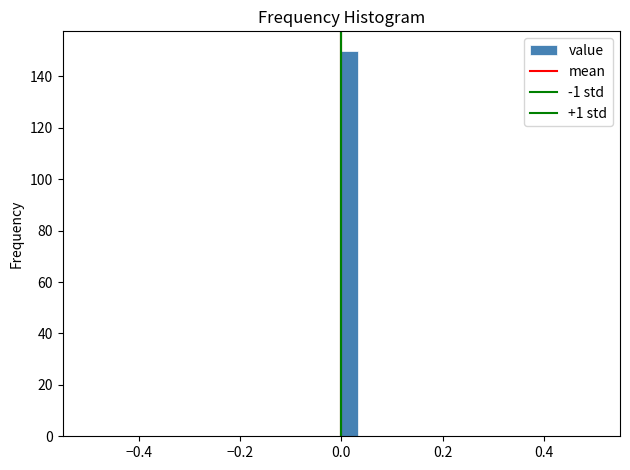

Read against the x-axis, roughly where is the centre of the tallest bar?

0.02